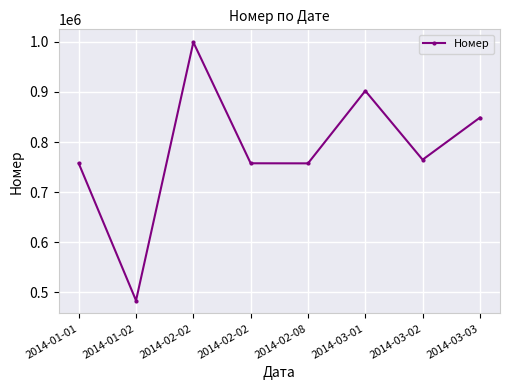

What is the greatest value displayed?

999234